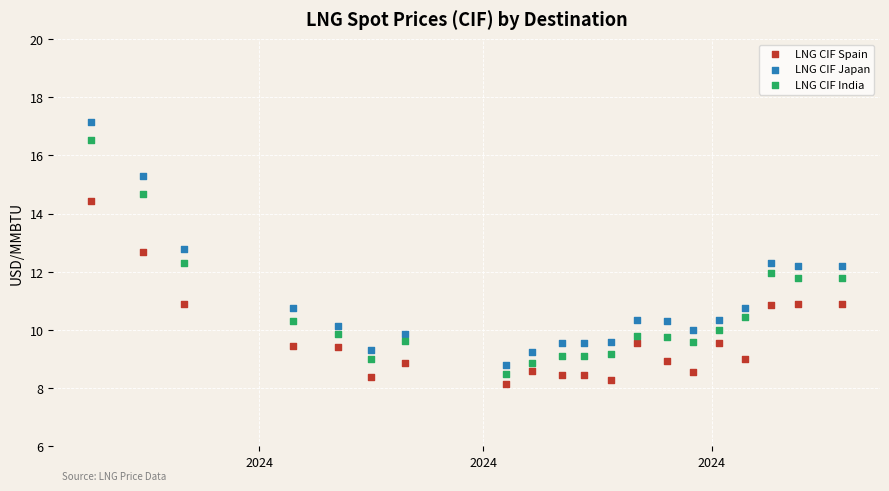

Which series reaches the maximum Y coordinate?

LNG CIF Japan